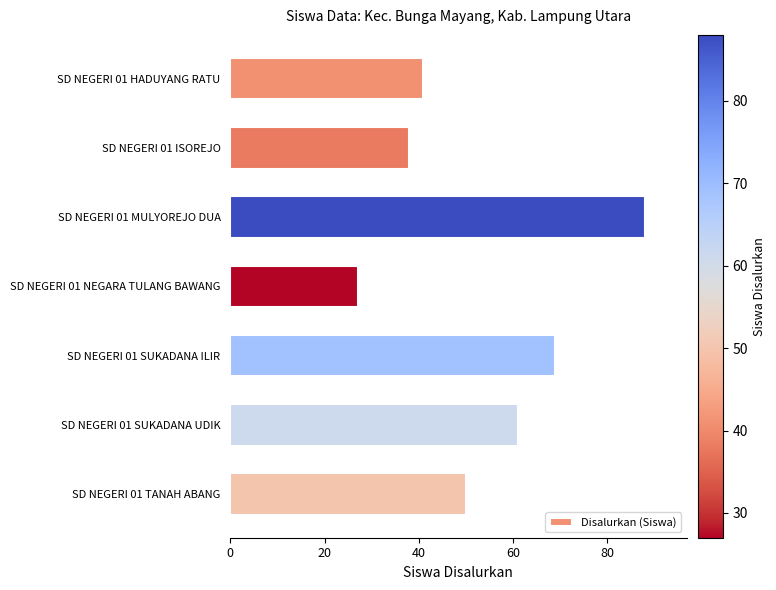

What is the label of the 6th bar from the bottom?

SD NEGERI 01 ISOREJO